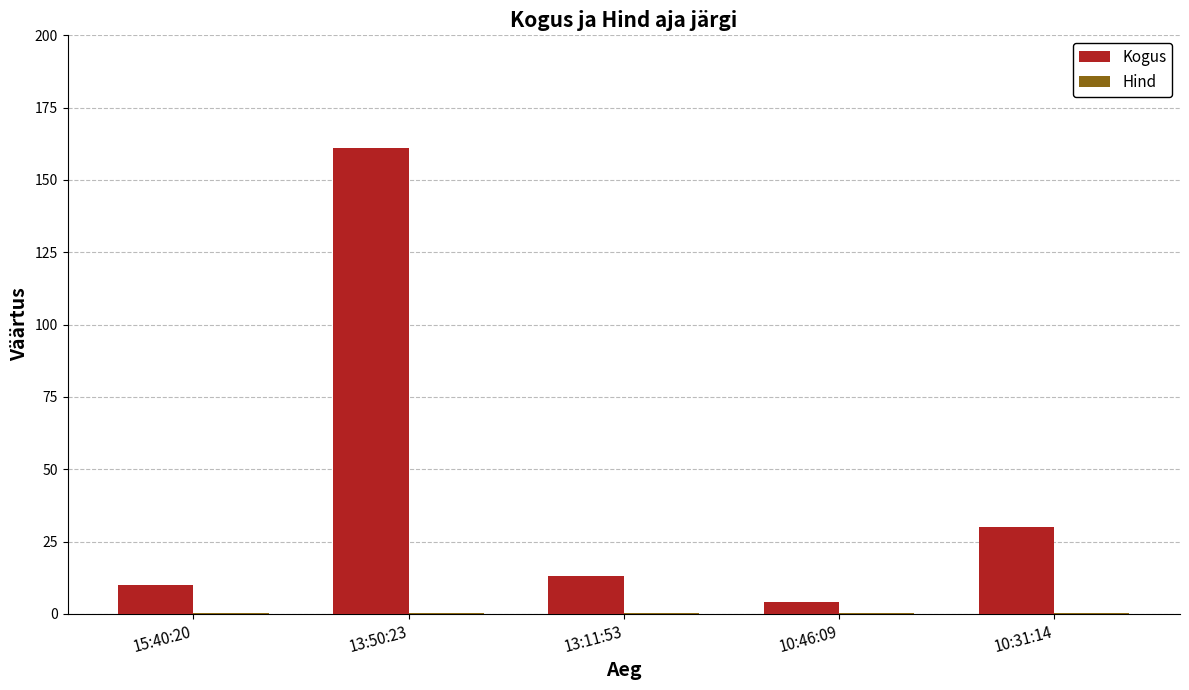

Which category has the highest value in the Kogus series?

13:50:23